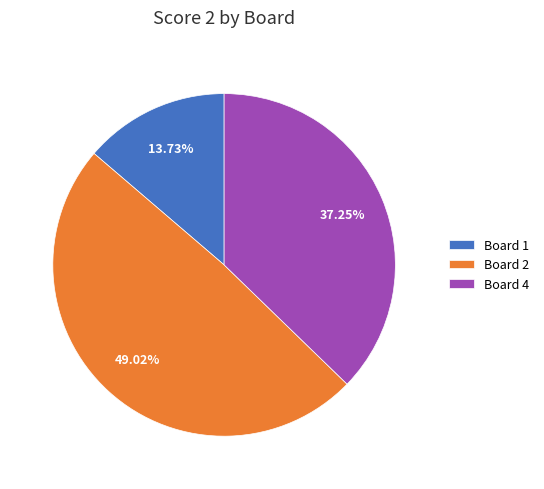

Is it true that Board 4 is 37% of the pie?

True